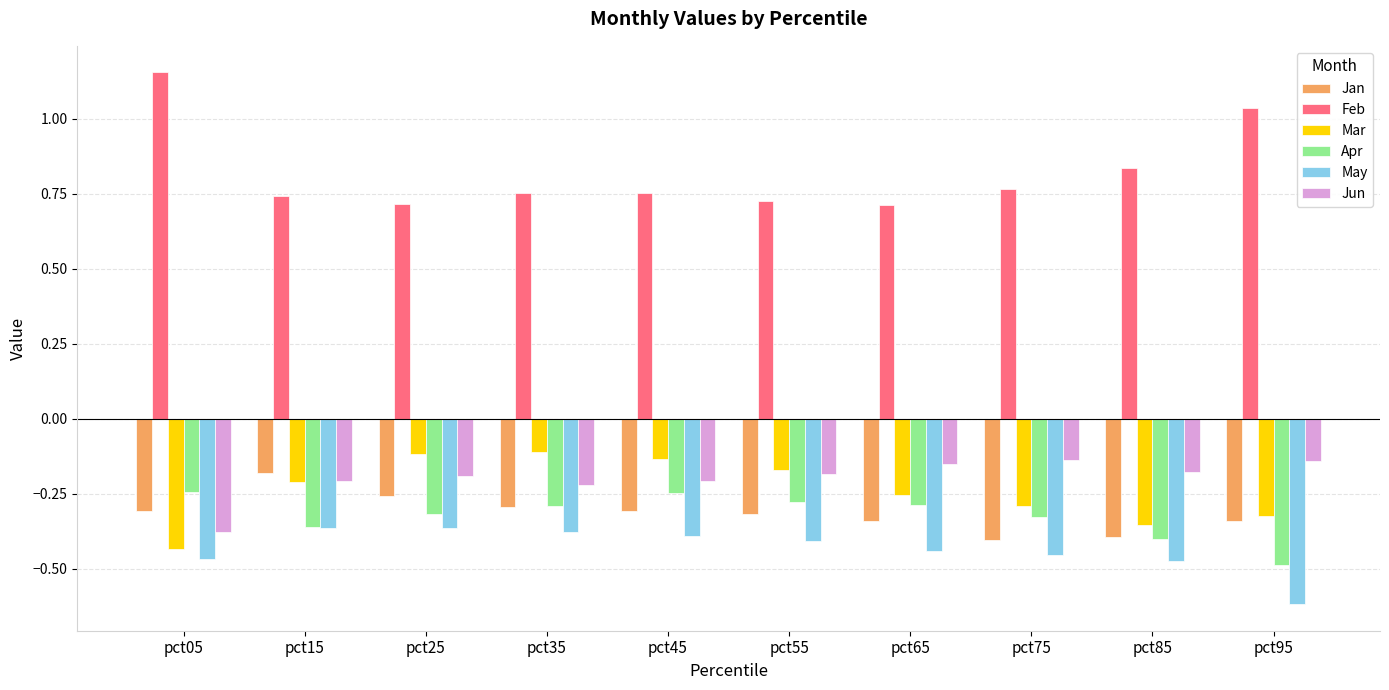

Which label corresponds to the largest value in the chart?

pct05